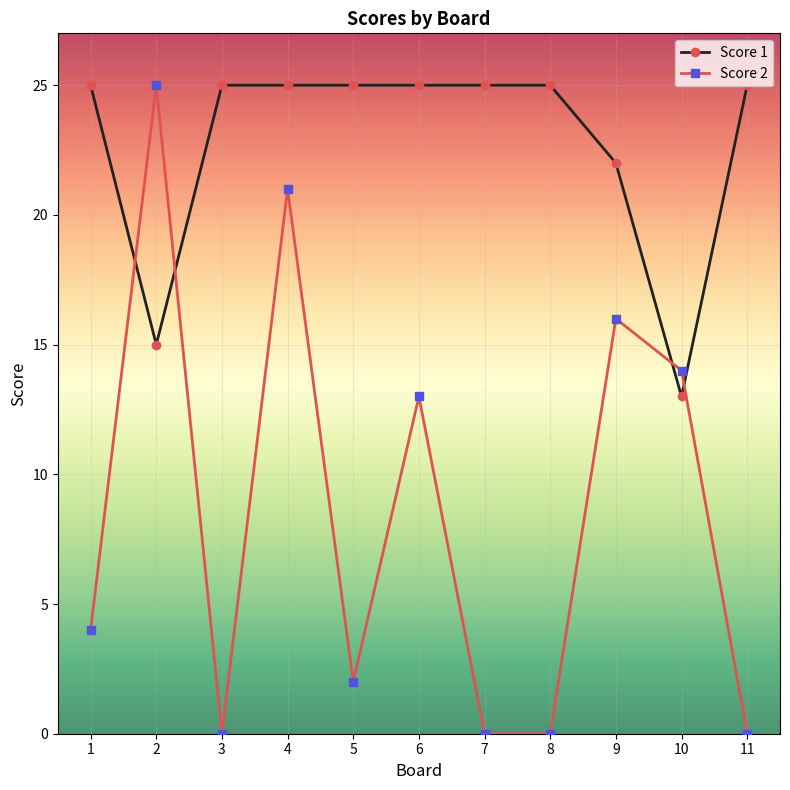

True or false: Score 1 has a value of 25 at 1.

True